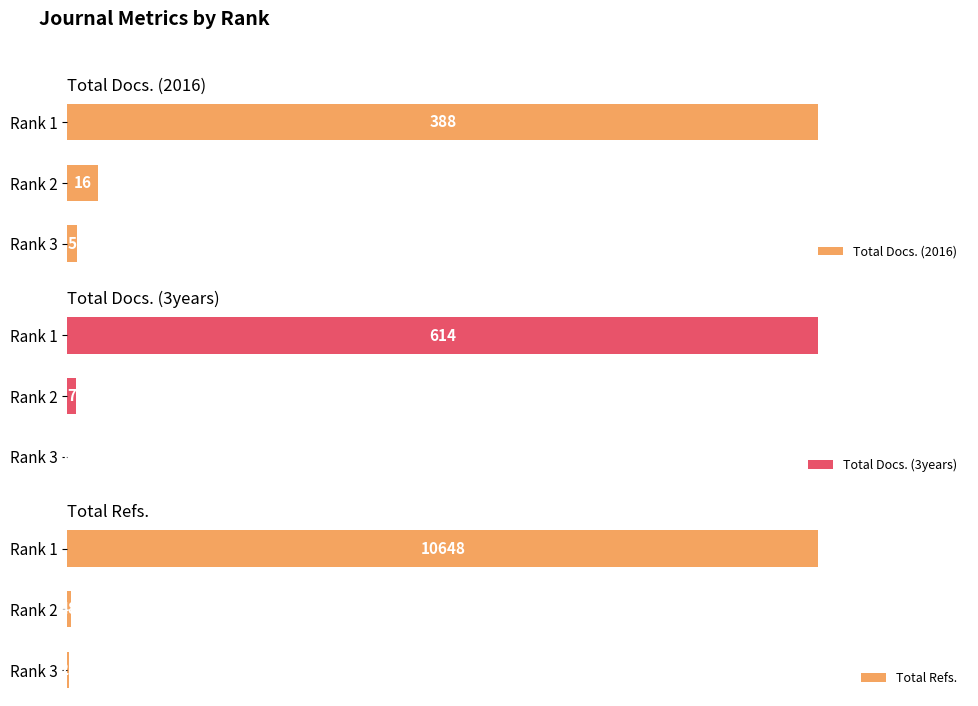

How many distinct data groups are displayed?

3